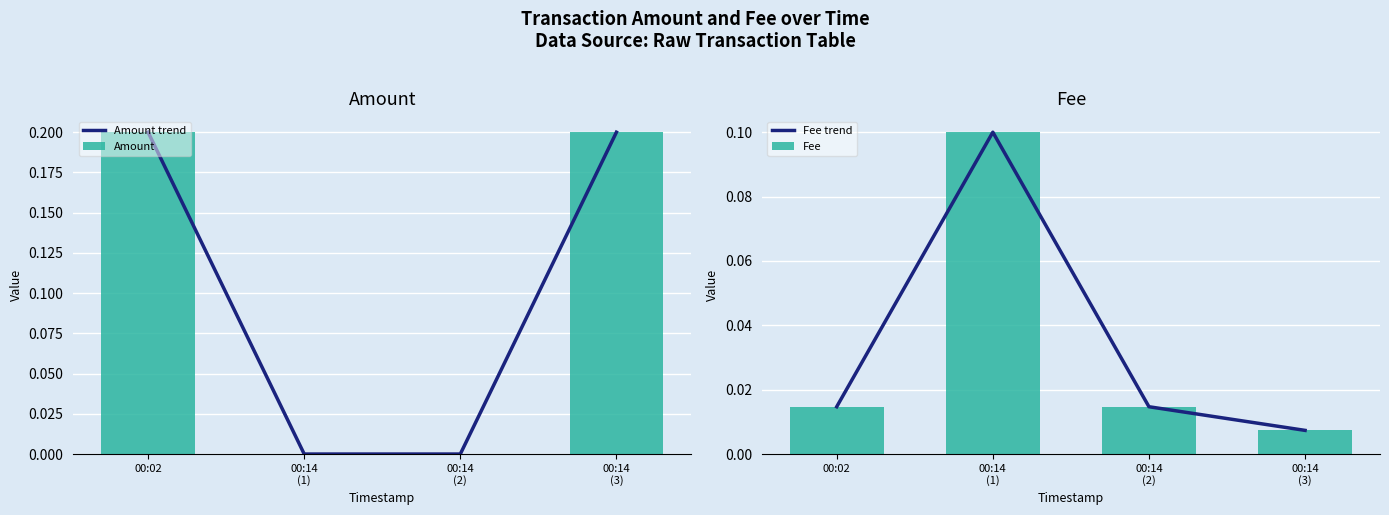

At how many categories does at least one series exceed 0?

4